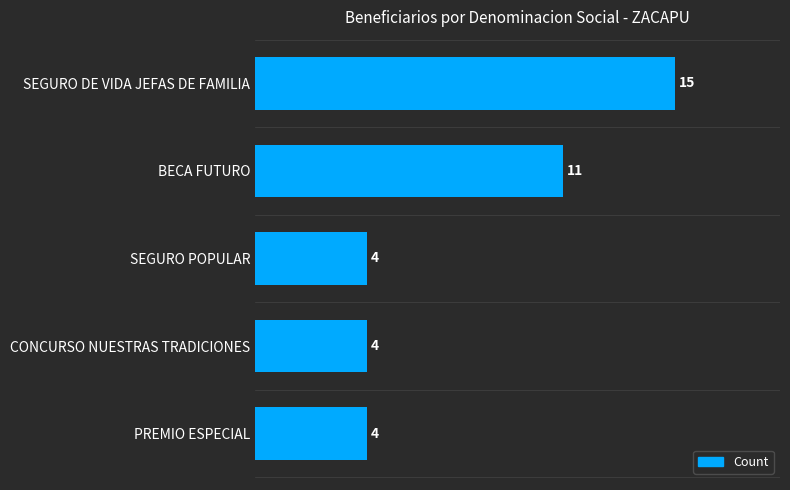

Does the chart contain any negative values?

No